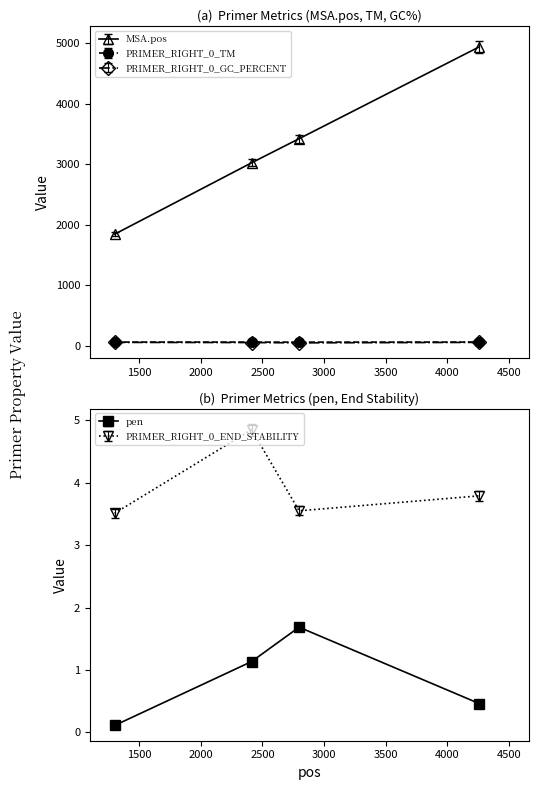

Does the chart have visible grid lines?

No